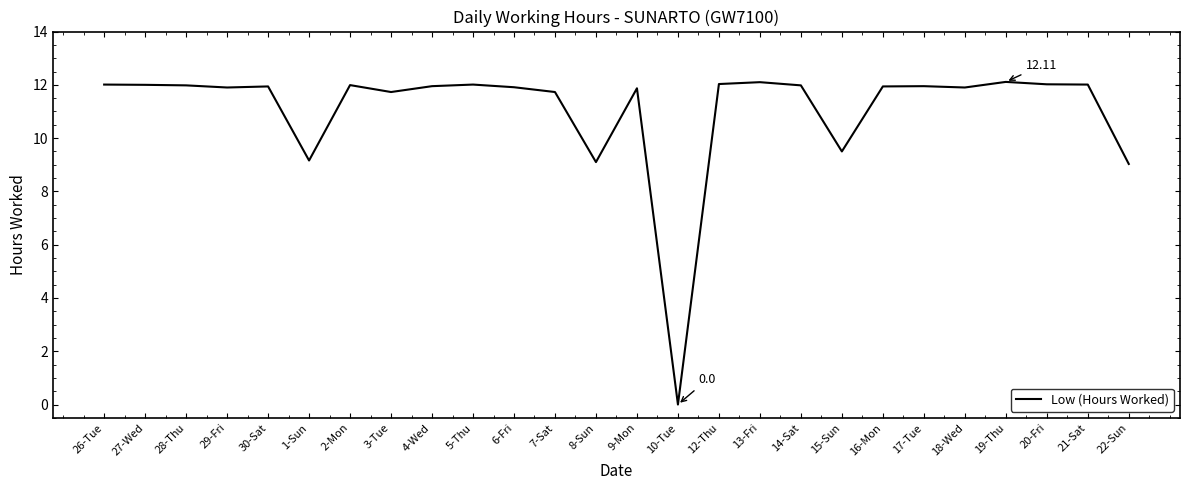

The value at 14-Sat is 12.0. True or false?

True